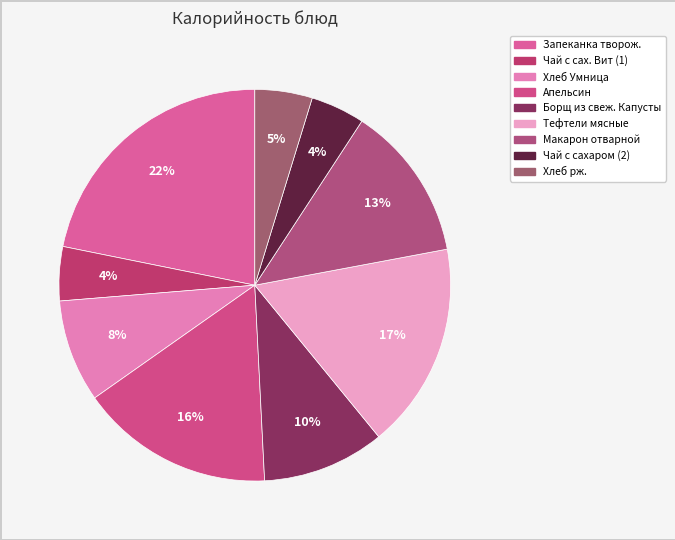

Combined, what portion of the pie is Чай с сахаром (2) and Хлеб рж.?

9.2%